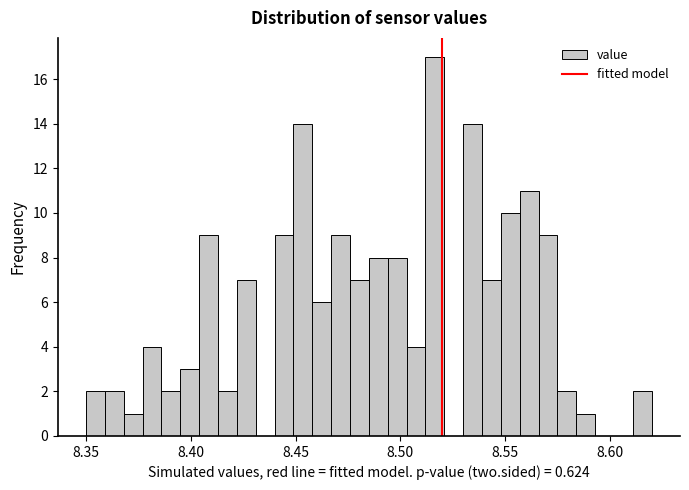

Around what value on the x-axis is the tallest bar? Give the approximate position of its centre, as read against the axis.

8.515